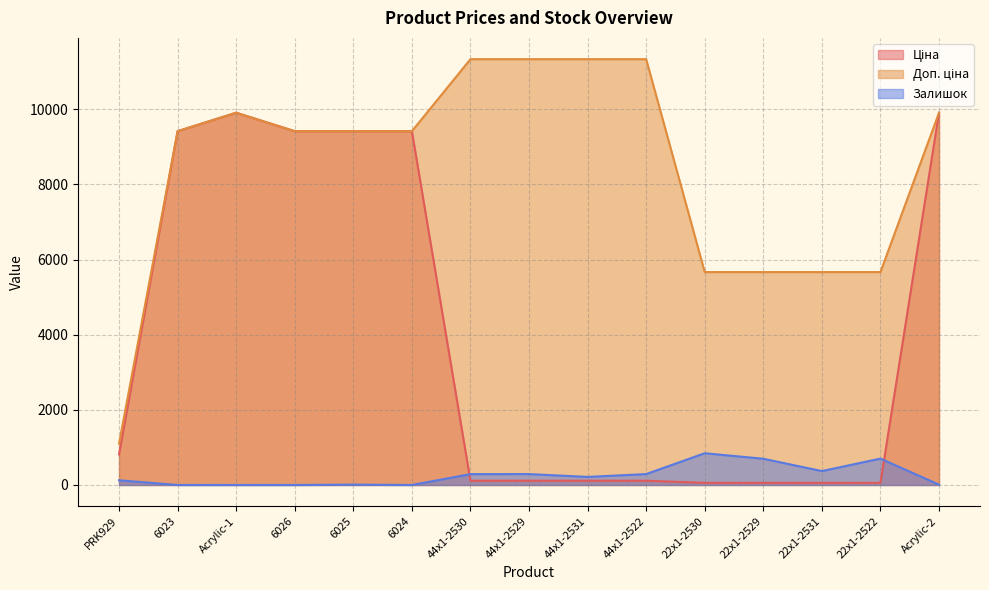

Between 44x1-2522 and 6024, which is larger?

6024